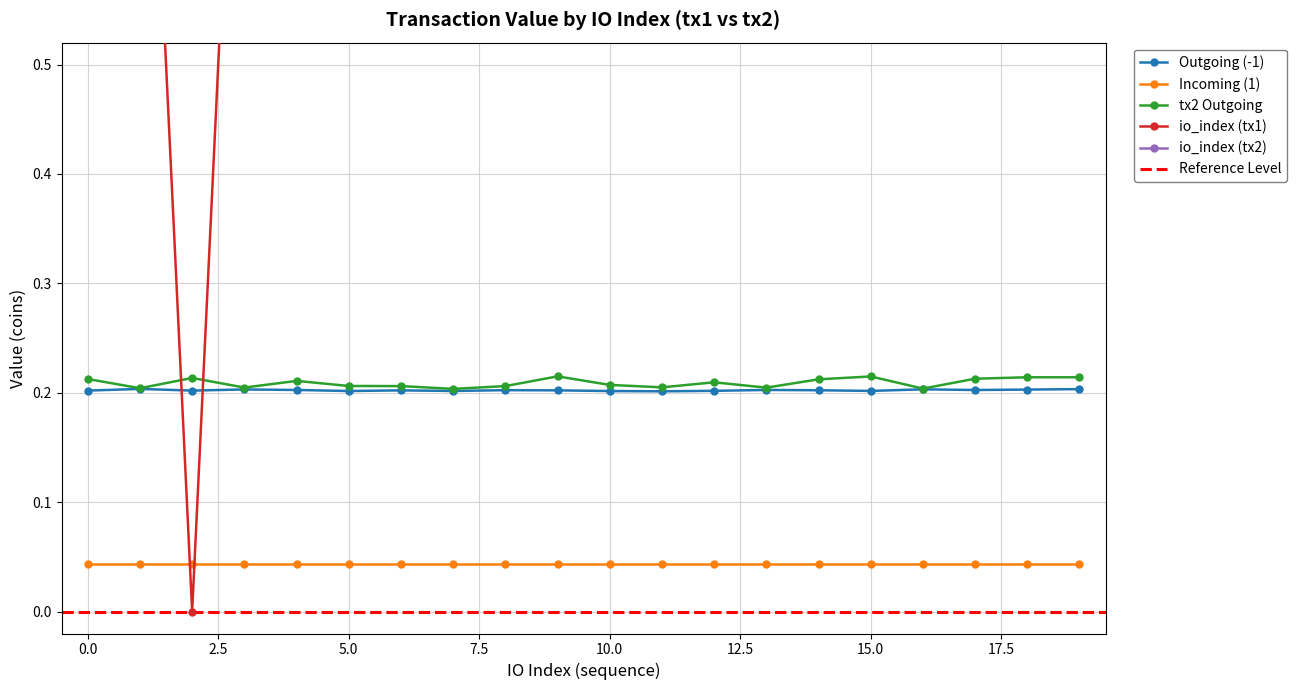

What is the value of the Outgoing (-1) point at the 7th from the left?

0.2